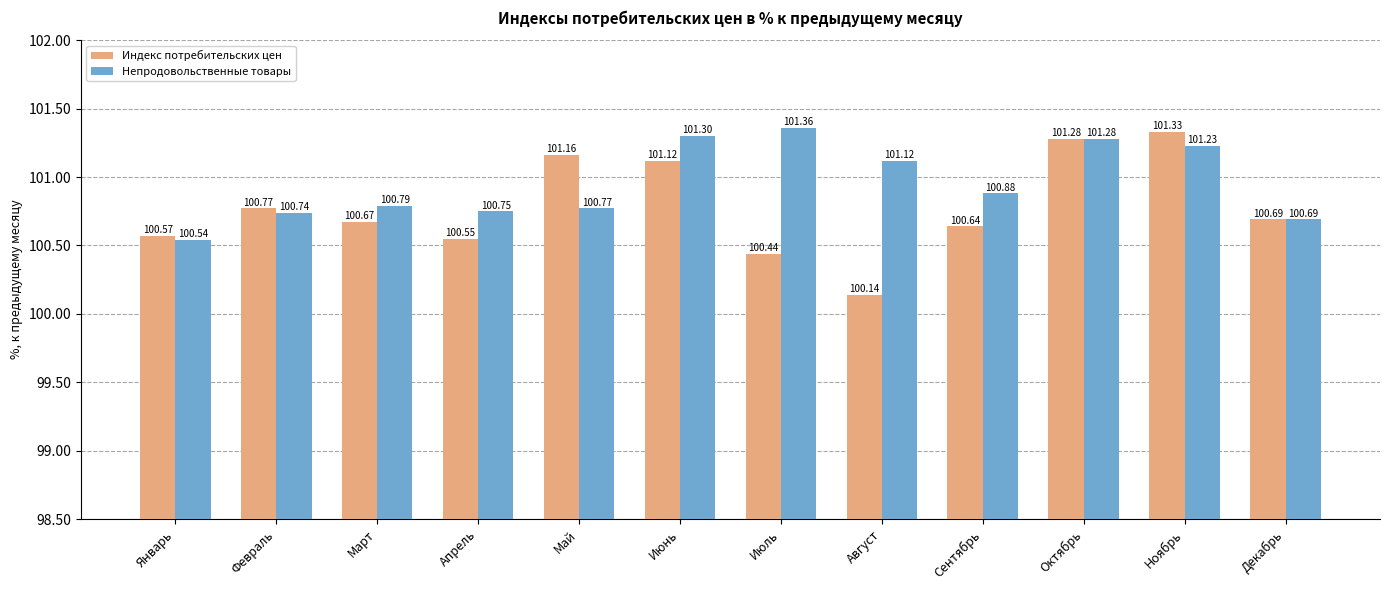

Which category has the highest value in the Непродовольственные товары series?

Июль